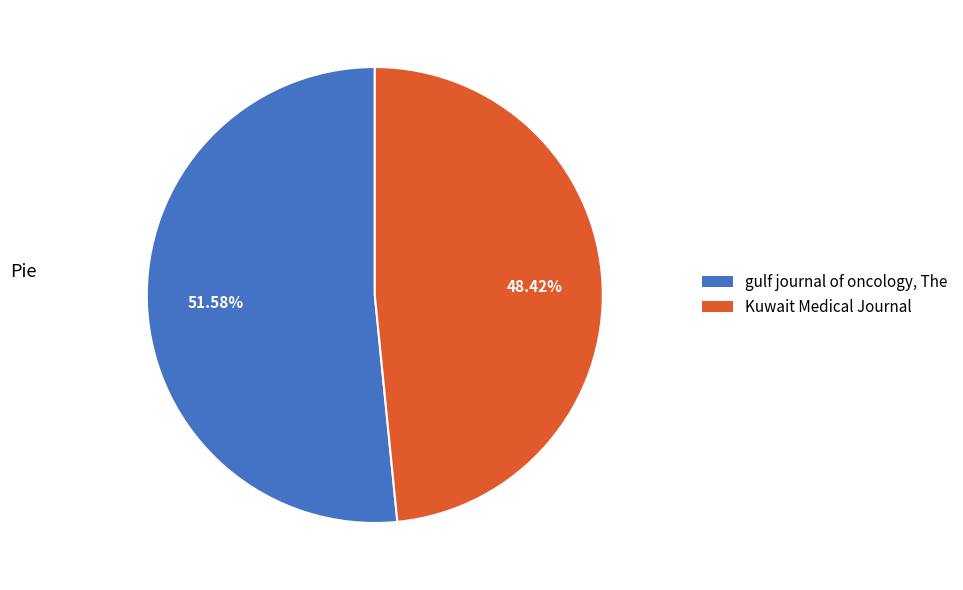

Is it true that Kuwait Medical Journal is 48% of the pie?

True